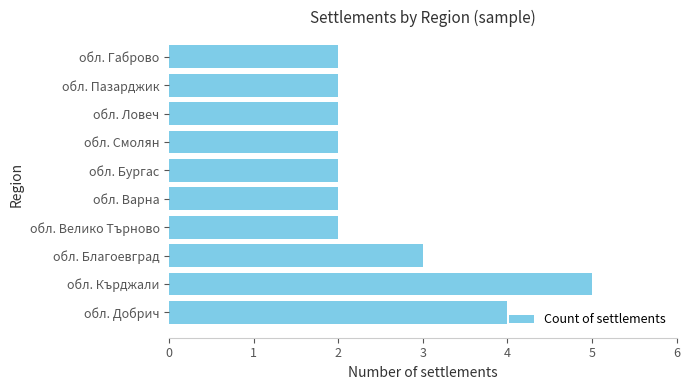

Which category has the highest value across all series?

обл. Кърджали